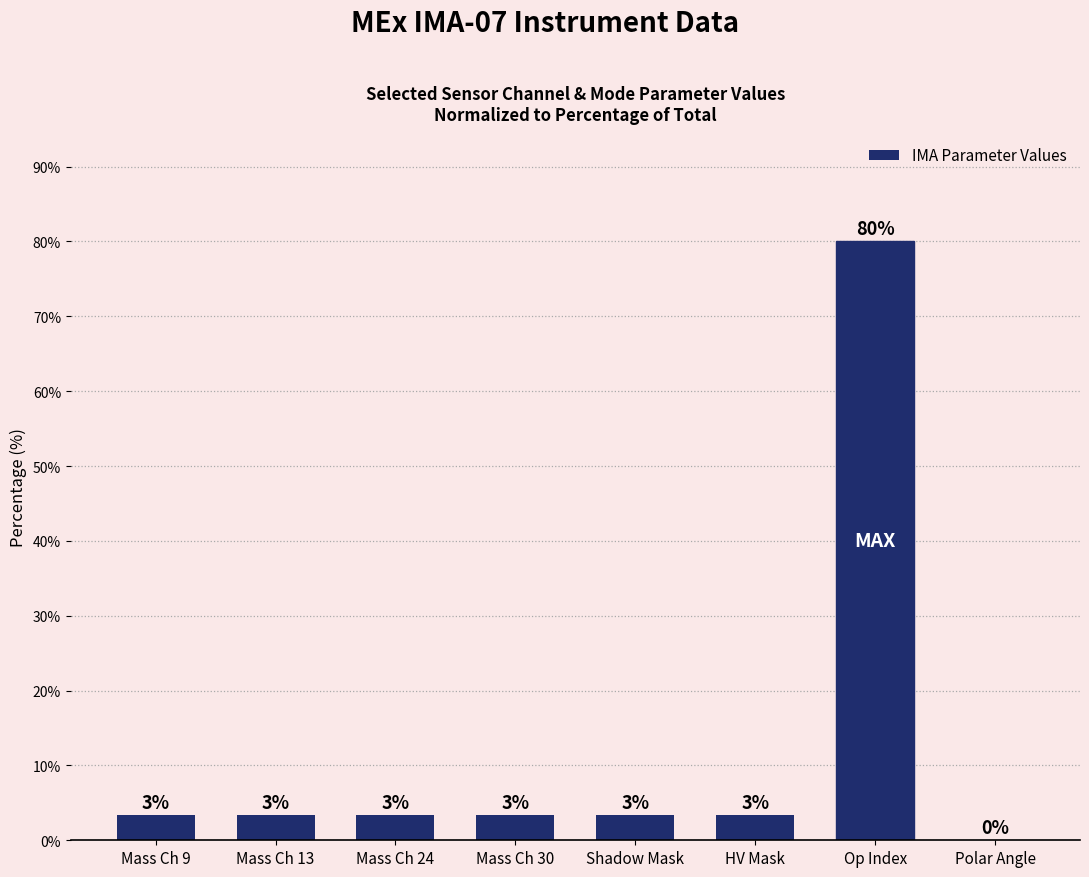

Rank the categories by value from lowest to highest.

Polar Angle, Mass Ch 9, Mass Ch 13, Mass Ch 24, Mass Ch 30, Shadow Mask, HV Mask, Op Index